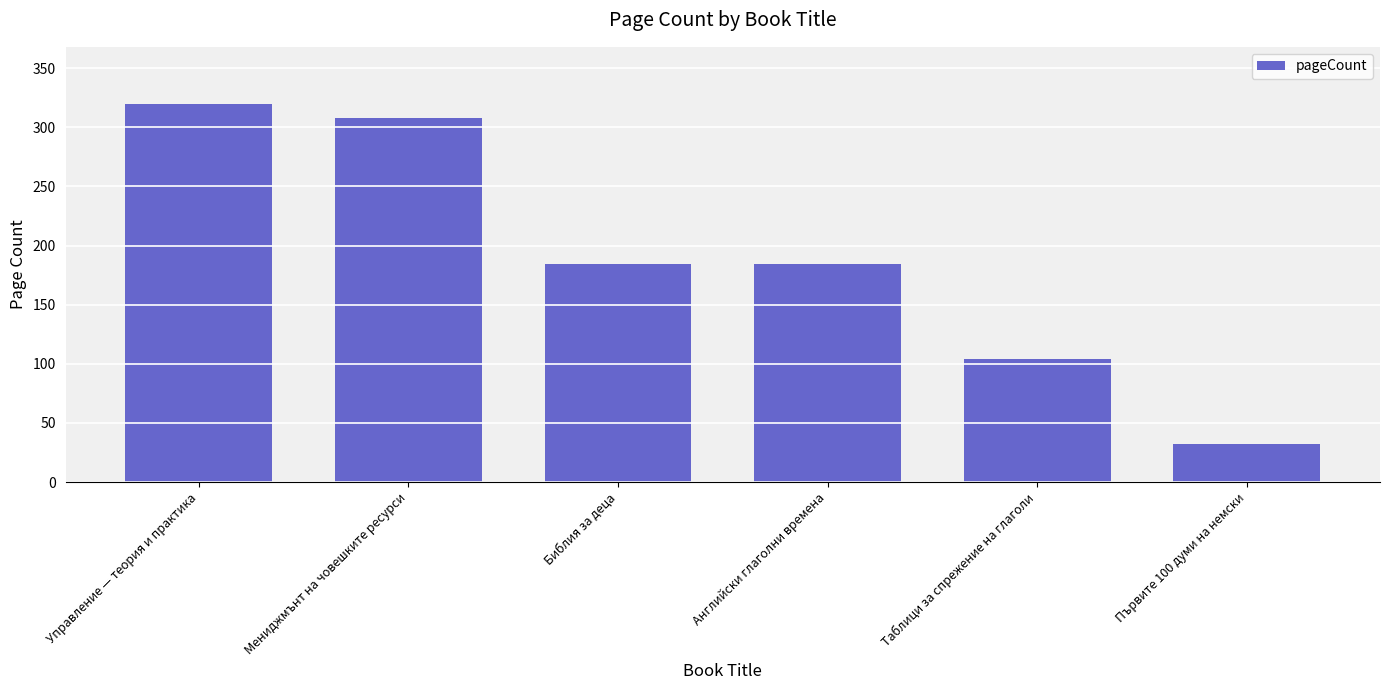

Reading right to left, list all the values displayed in this chart.

32	104	184	184	308	320